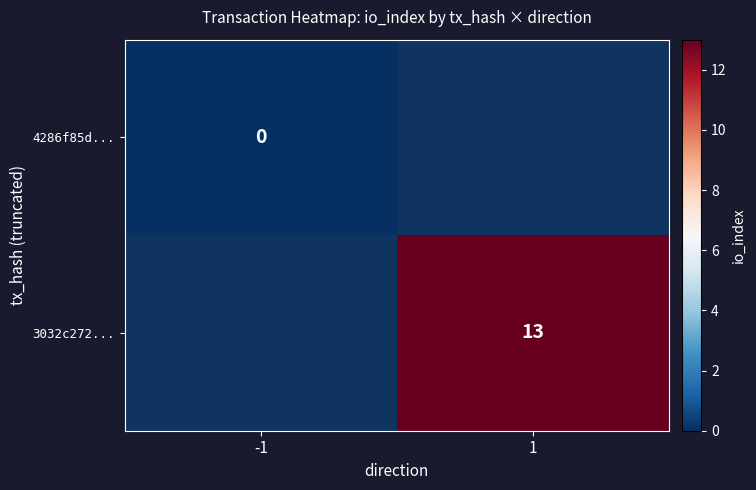

The 3032c272... series shows 13 at 1. True or false?

True